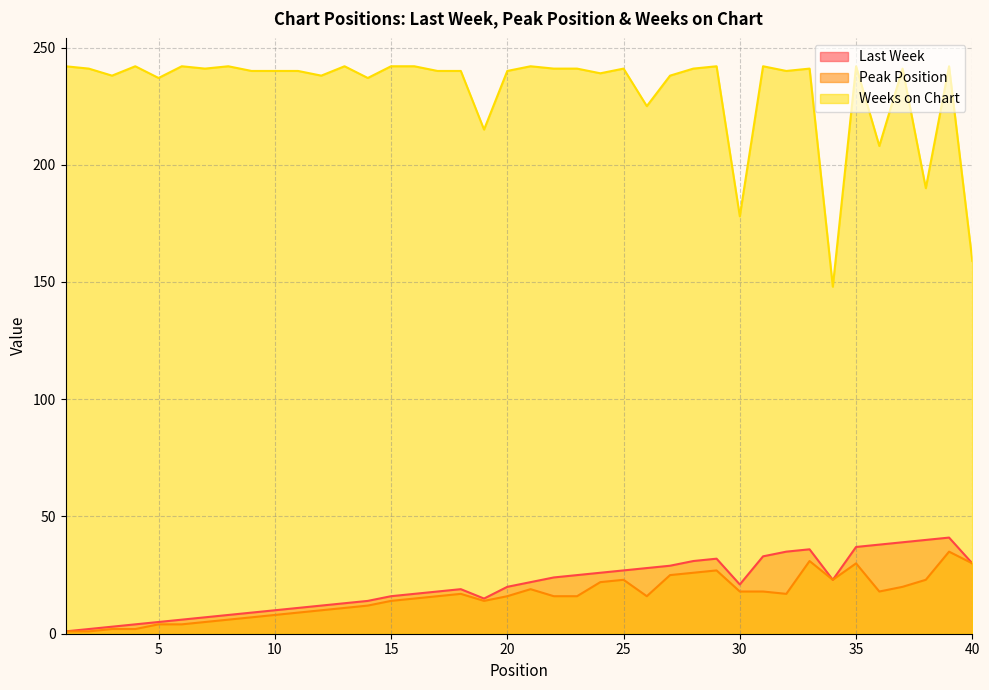

Which series changed the most between 5 and 11?

Last Week